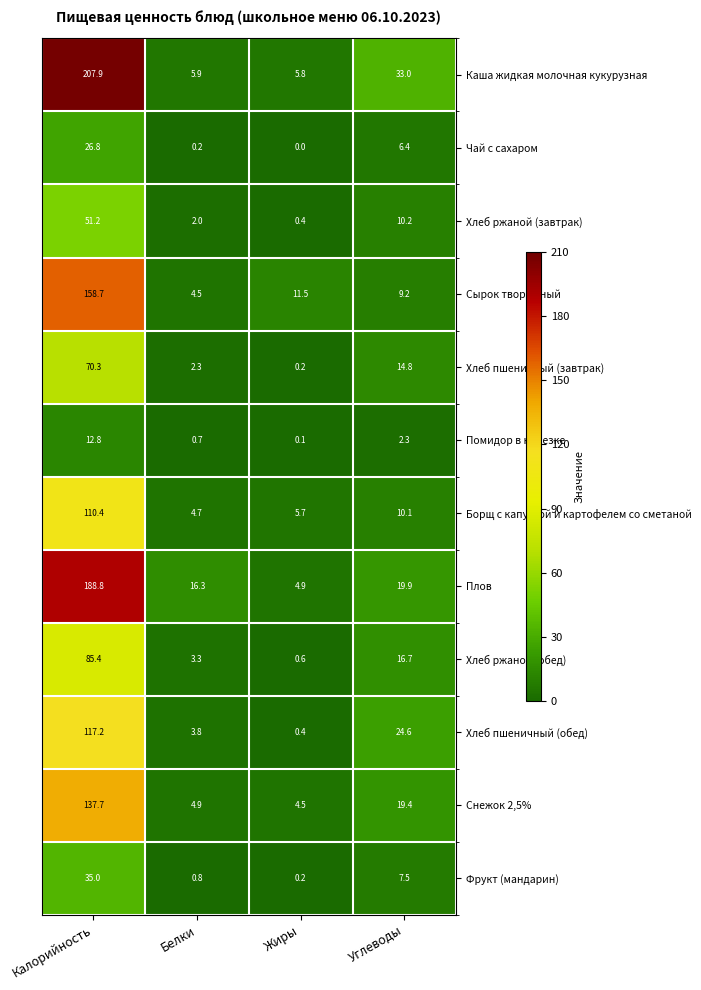

What is the approximate value of Снежок 2,5% at Жиры?

4.5